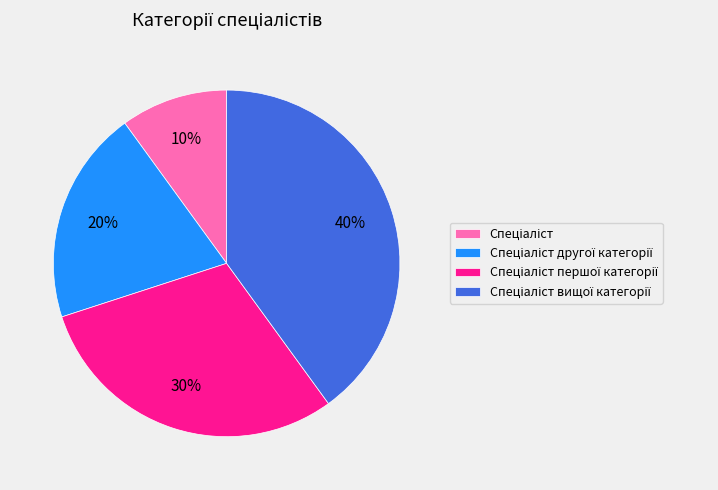

To the nearest percent, what is the difference between the largest and smallest slice percentages?

30%